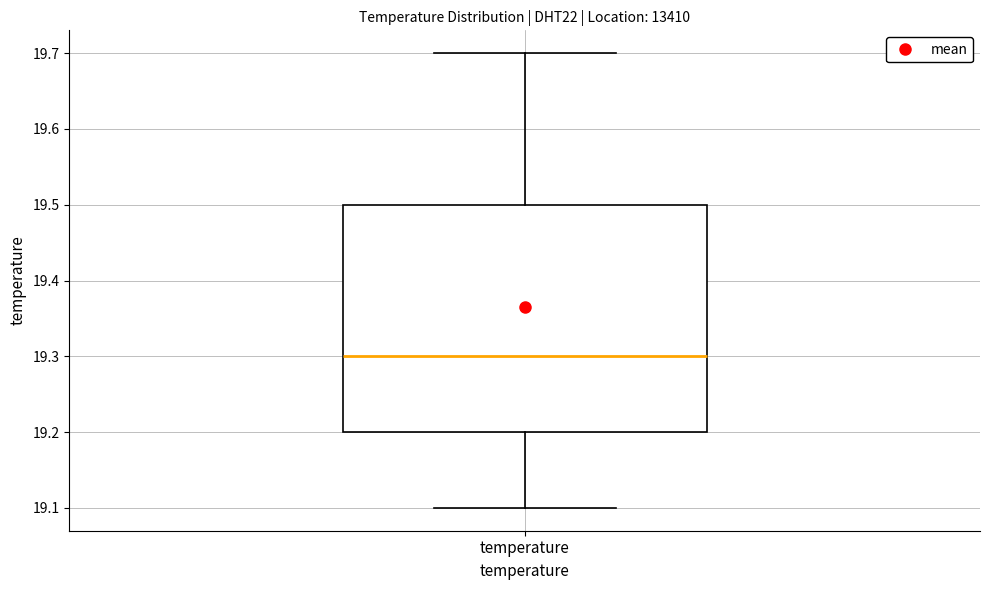

Where does the median line of the box for temperature sit on the y-axis? The values are not printed on the chart, so give them approximately, as read against the axis.

19.3